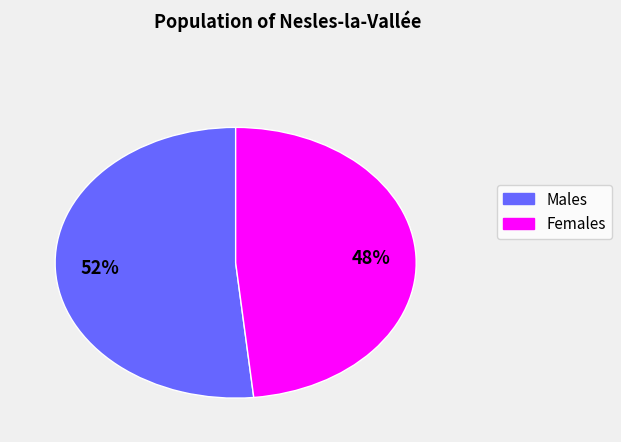

How many segments does this pie chart have?

2